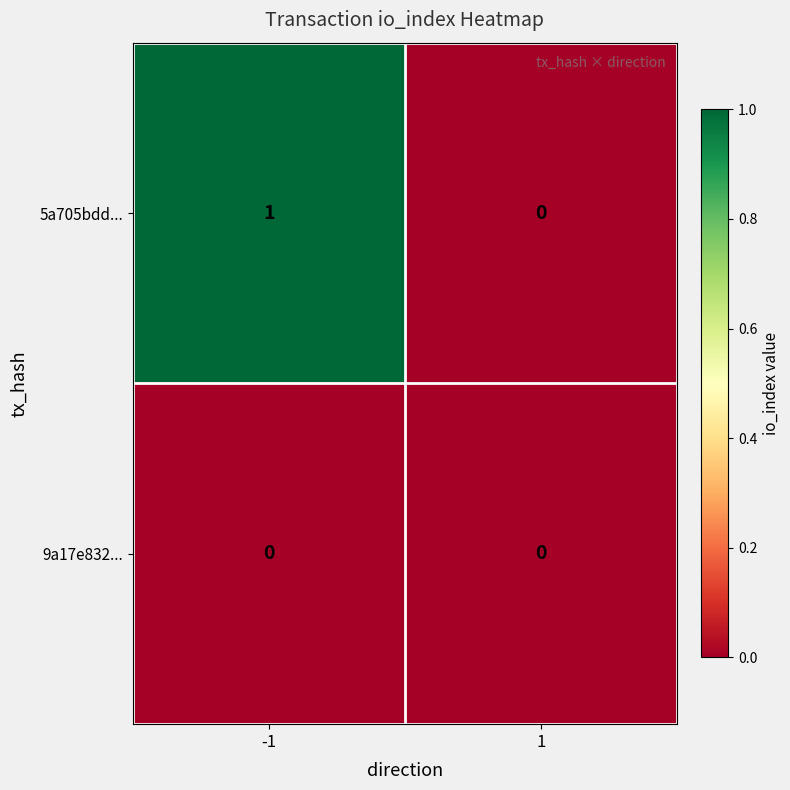

Is it true that 5a705bdd... equals 0 at -1?

False